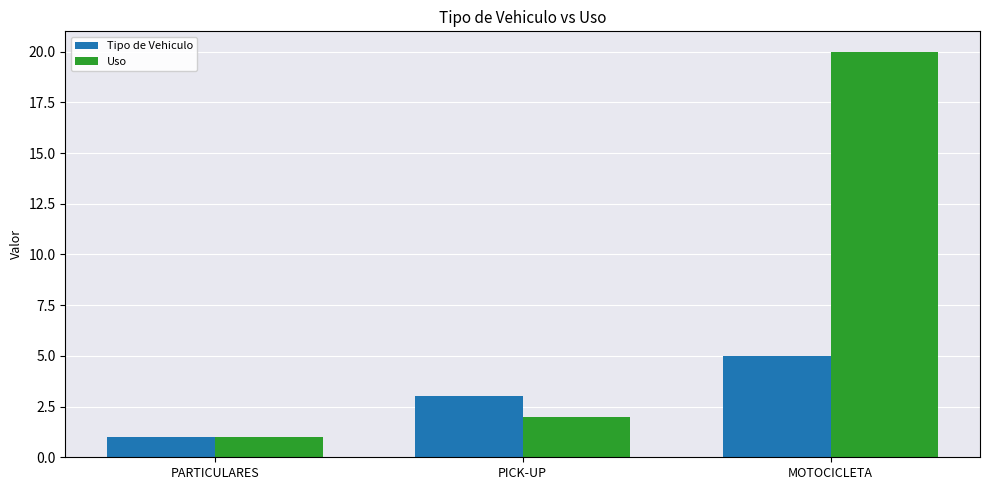

What is the label of the 1st bar from the left?

PARTICULARES